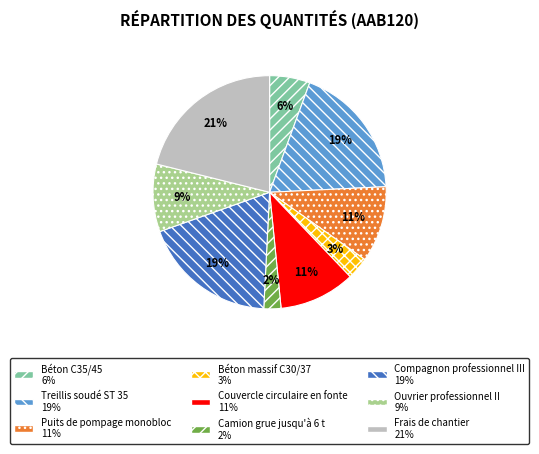

True or false: Frais de chantier accounts for 21% of the total.

True